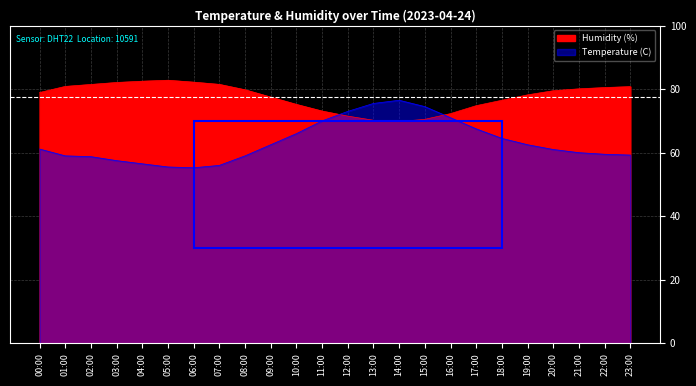

What is the sum of the Humidity (%) values at 20:00 and 12:00?

151.0